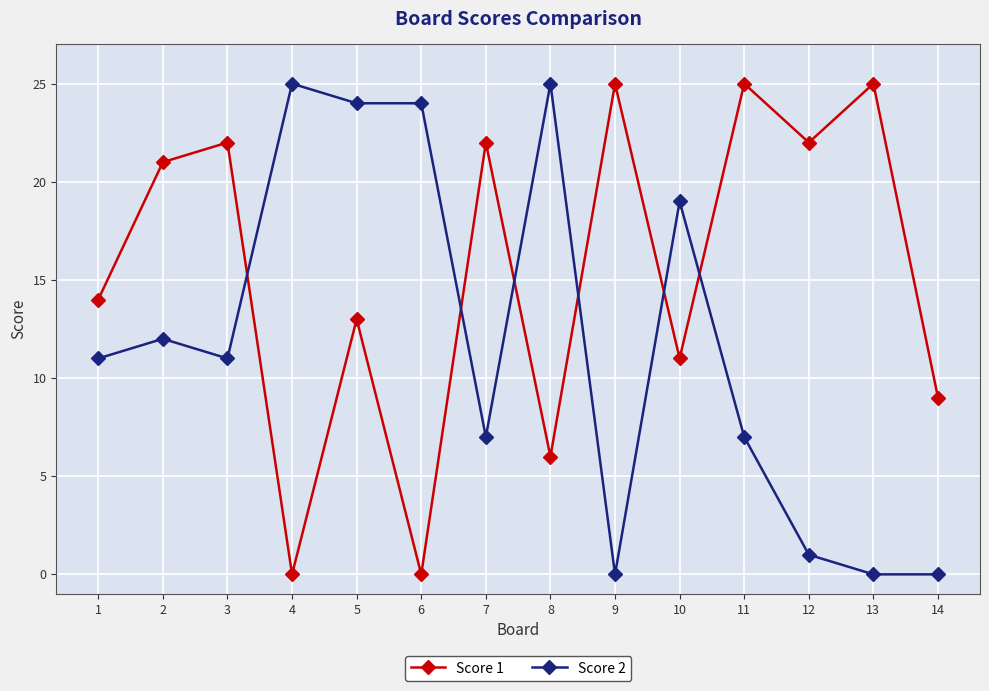

List the series in order of their overall mean, highest first.

Score 1, Score 2